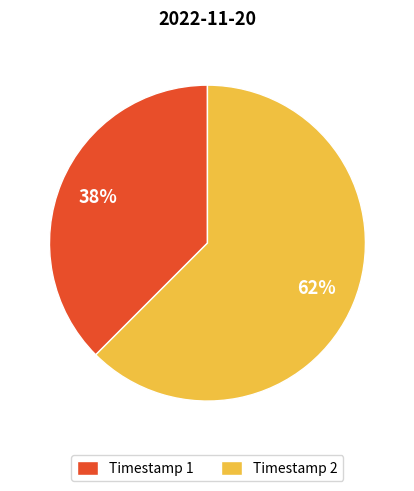

To the nearest percent, what is the average slice percentage?

50%